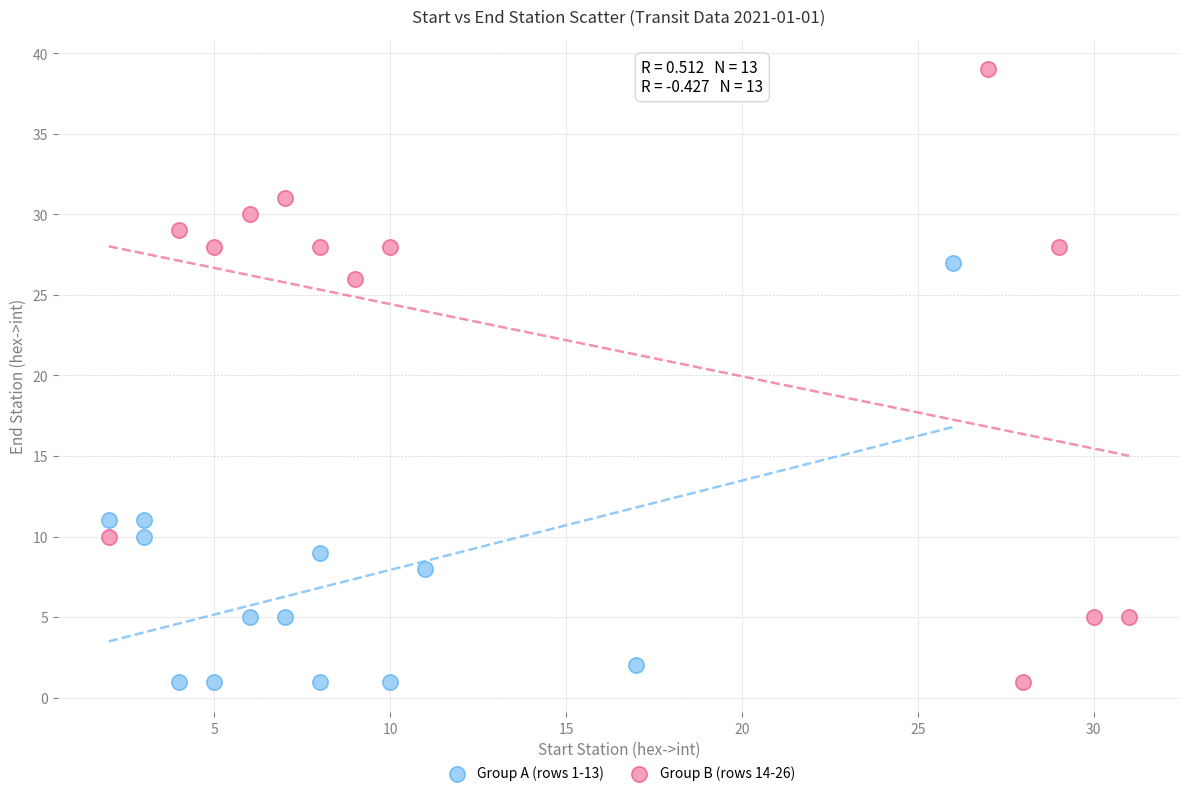

Which series contains the highest Y value?

Group B (rows 14-26)